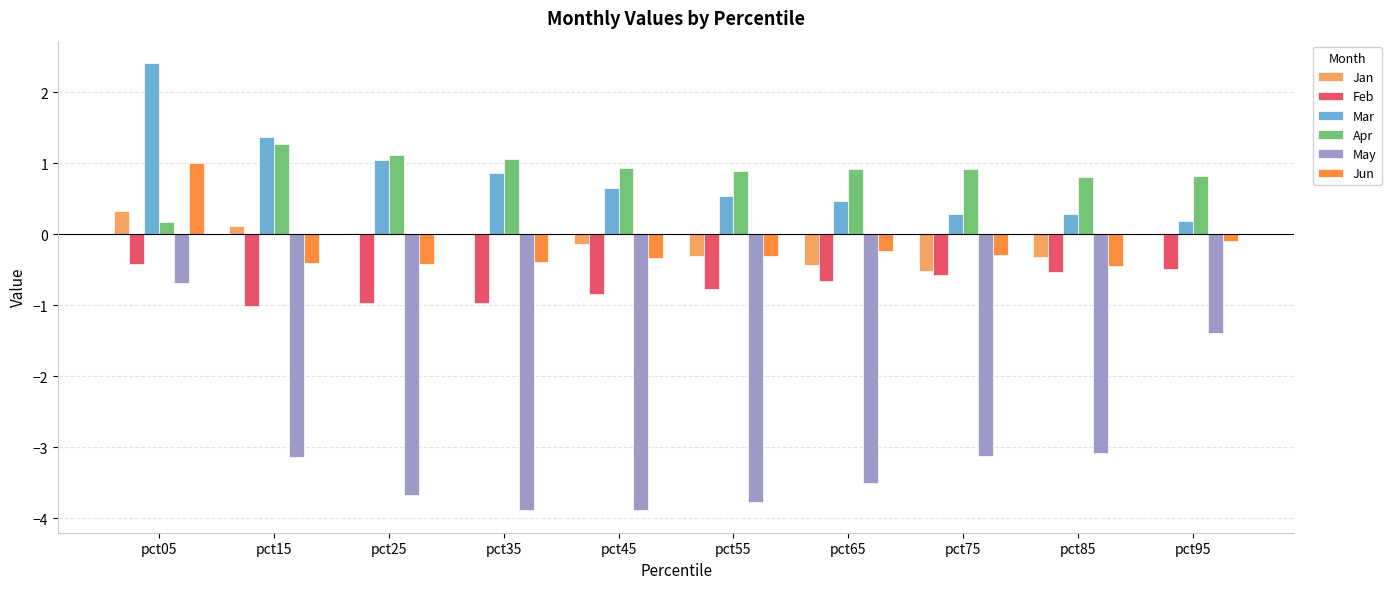

What is the maximum value for Jun?

1.0